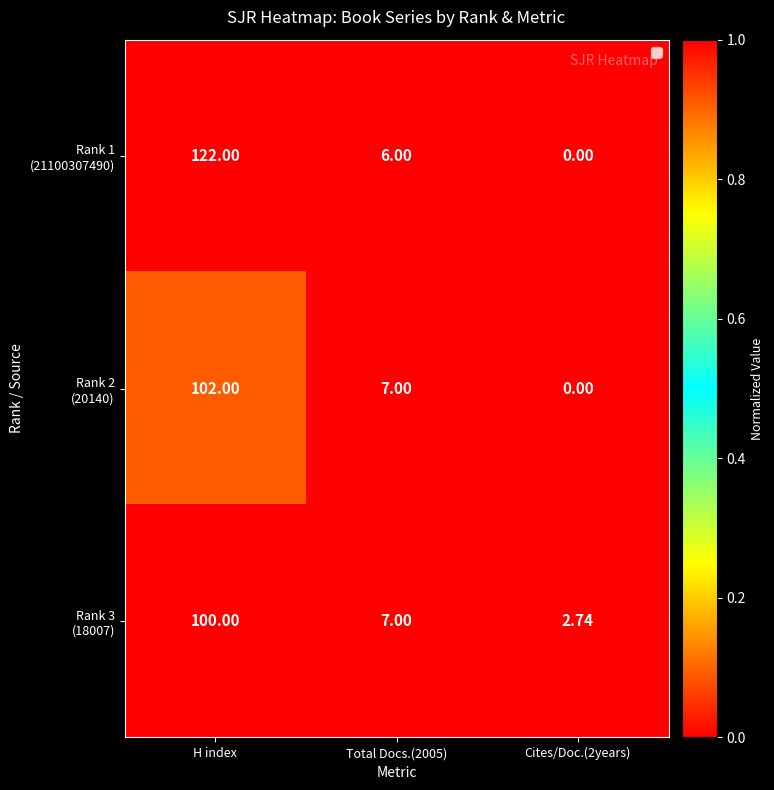

At which category is the sum across all series the highest?

H index